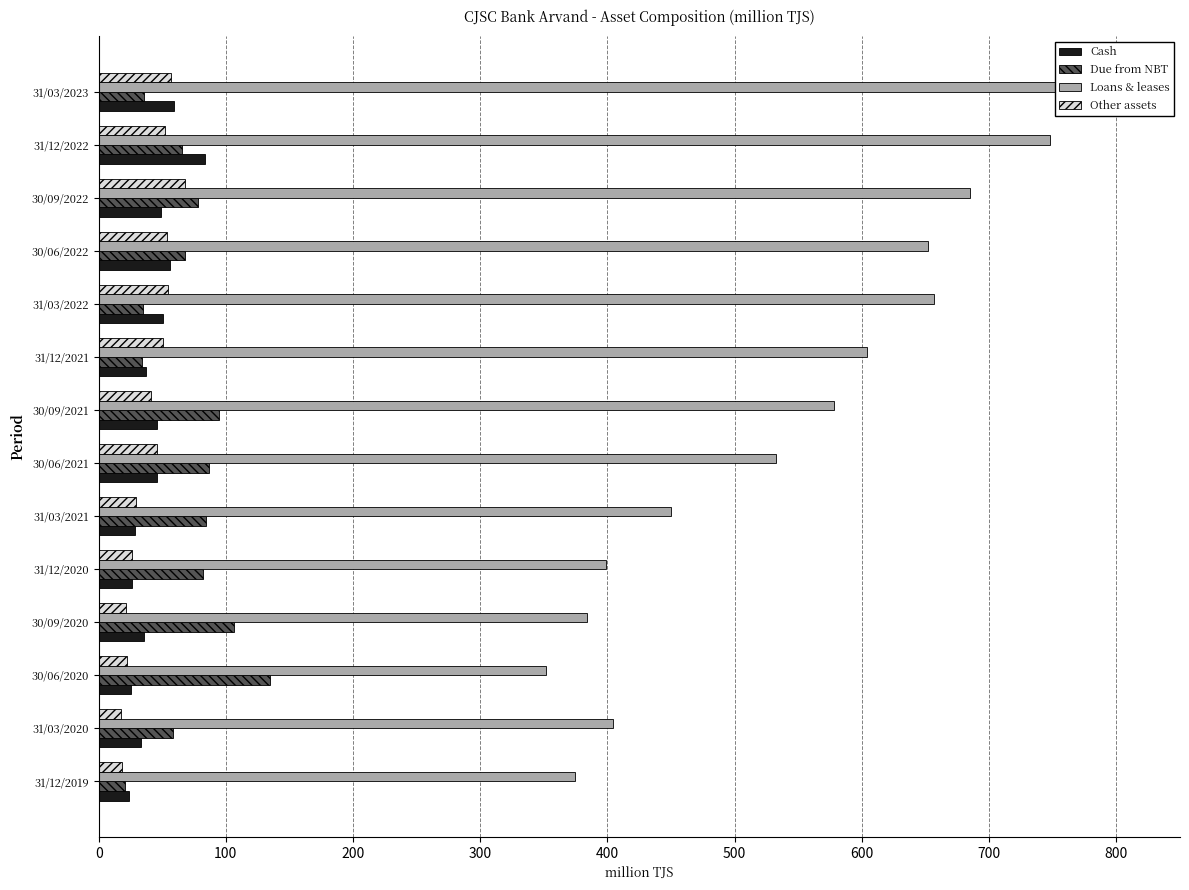

What is the lowest value of the Cash series?

24.1